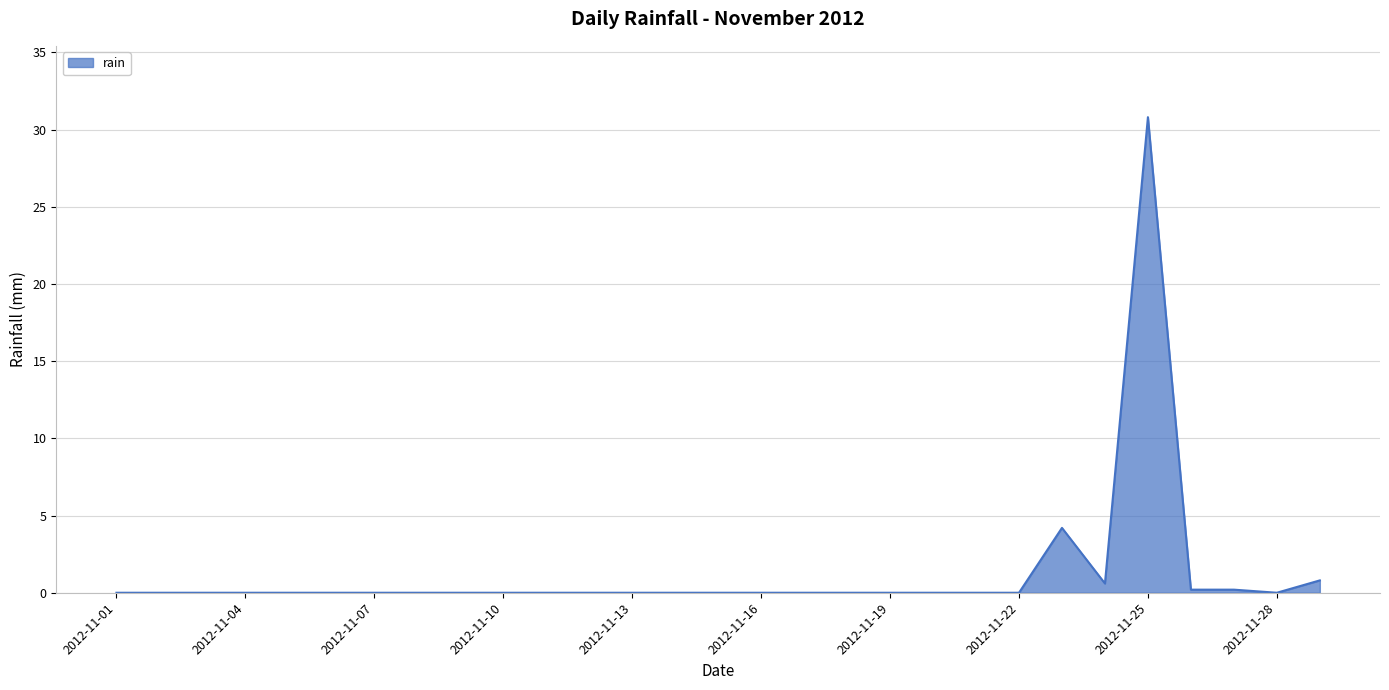

What is the maximum value shown in the chart?

30.8